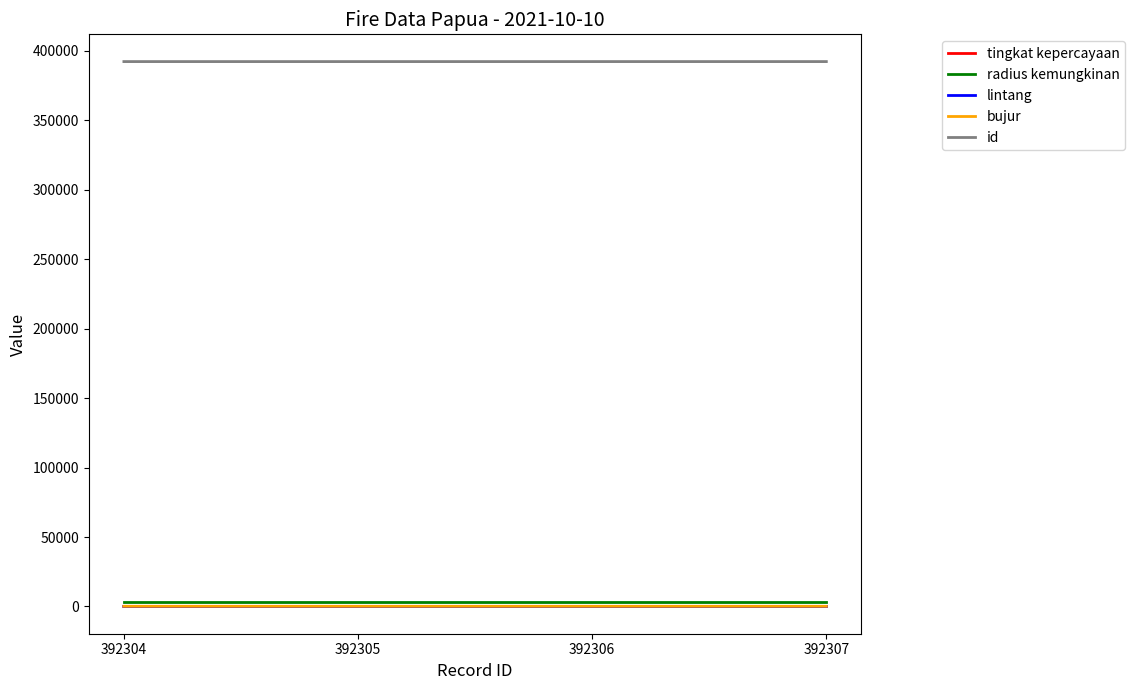

True or false: id and radius kemungkinan intersect in this chart.

False